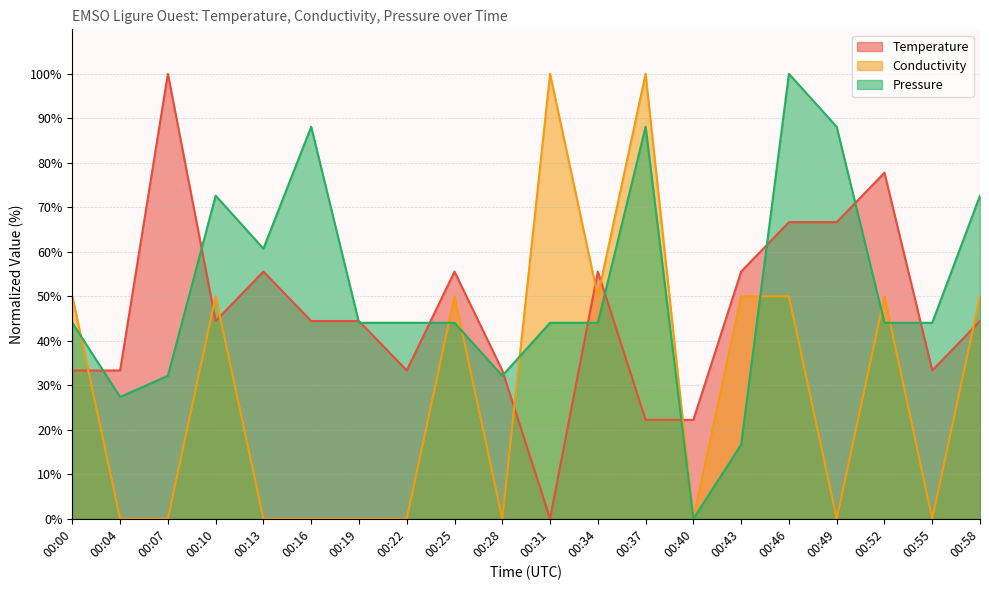

What are all the series names shown in the legend?

Temperature, Conductivity, Pressure